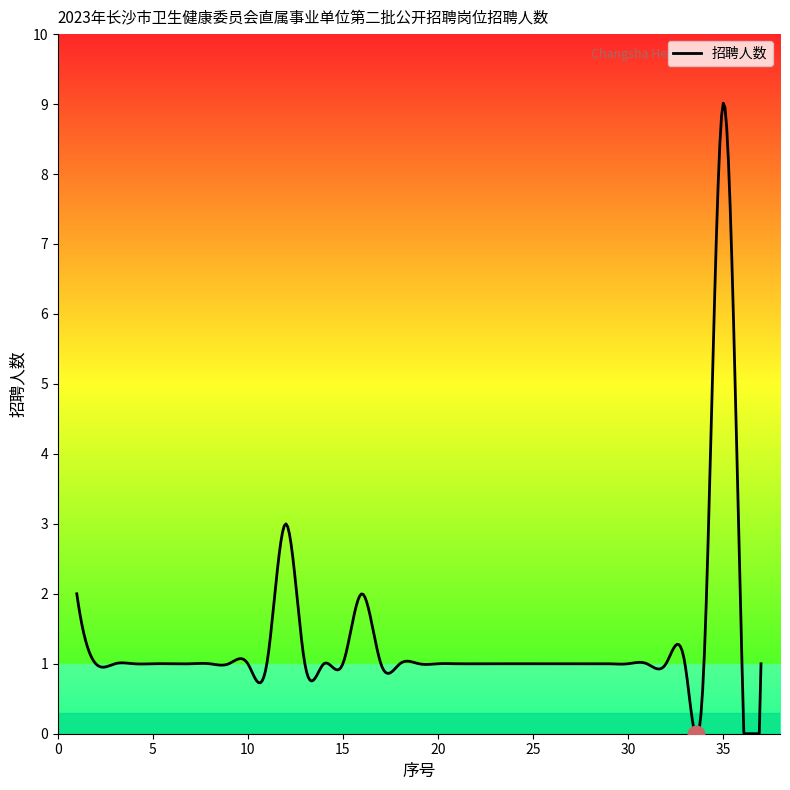

What is the difference between the maximum and minimum values?

9.0